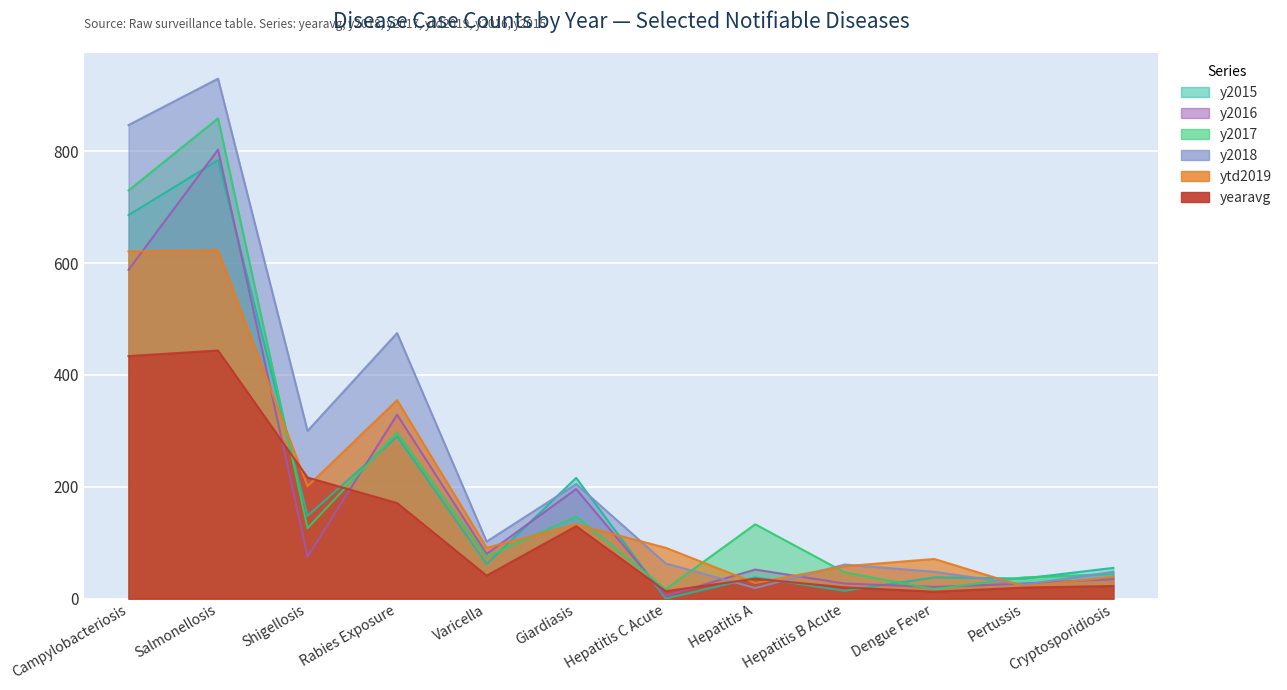

List the series in order of their peak value, highest first.

y2018, y2017, y2016, y2015, ytd2019, yearavg